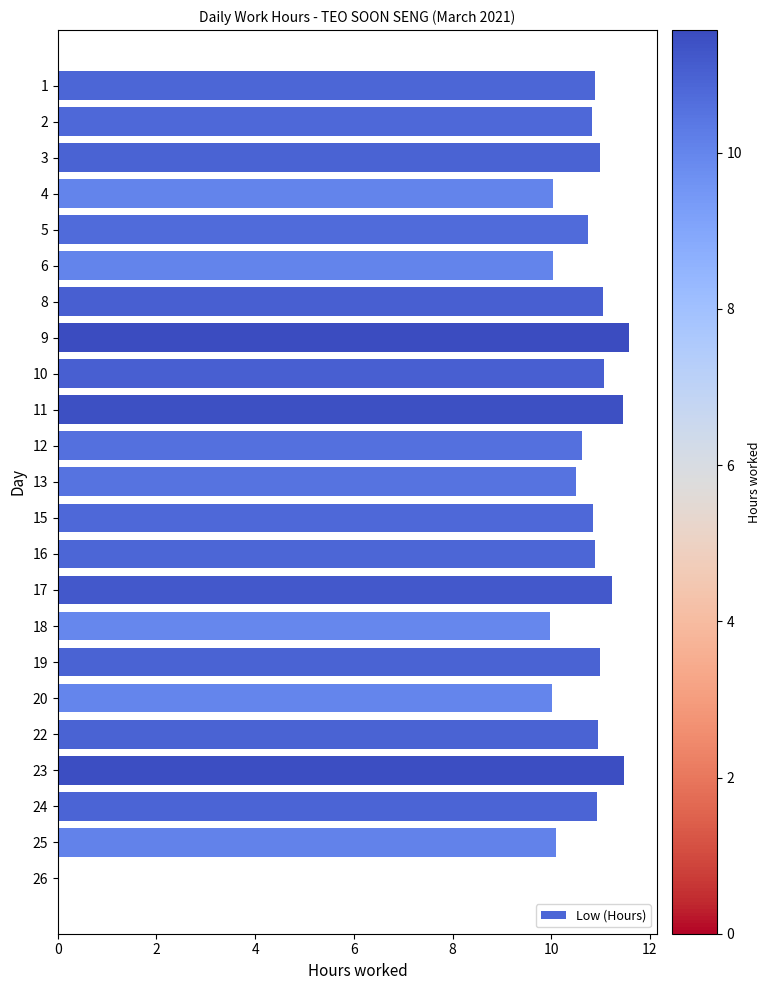

What is the approximate value at 19?

11.0